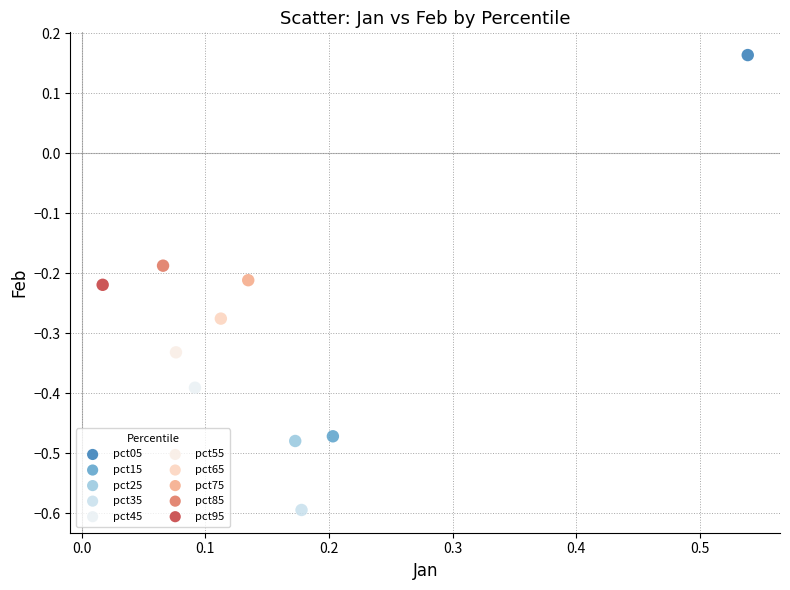

What are all the series names shown in the legend?

pct05, pct15, pct25, pct35, pct45, pct55, pct65, pct75, pct85, pct95